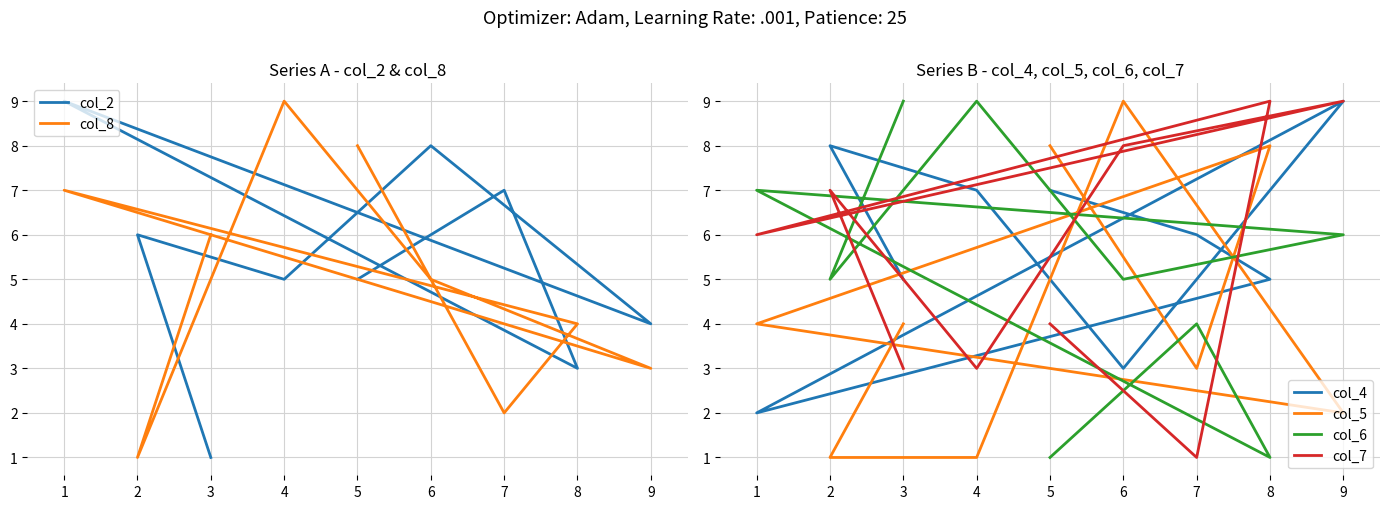

After their last crossing, which series has the higher values: col_4 or col_7?

col_4